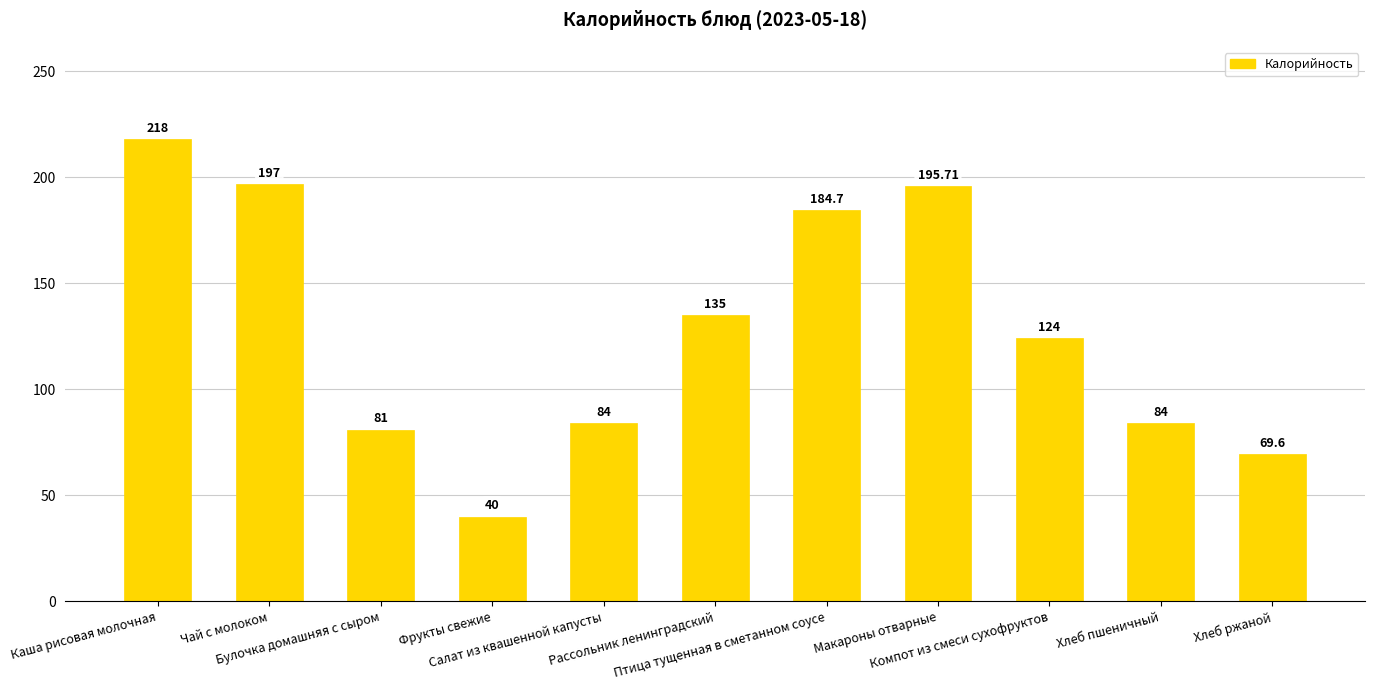

Reading left to right, what are all the values shown in this chart?

218.0	197.0	81.0	40.0	84.0	135.0	184.7	195.7	124.0	84.0	69.6